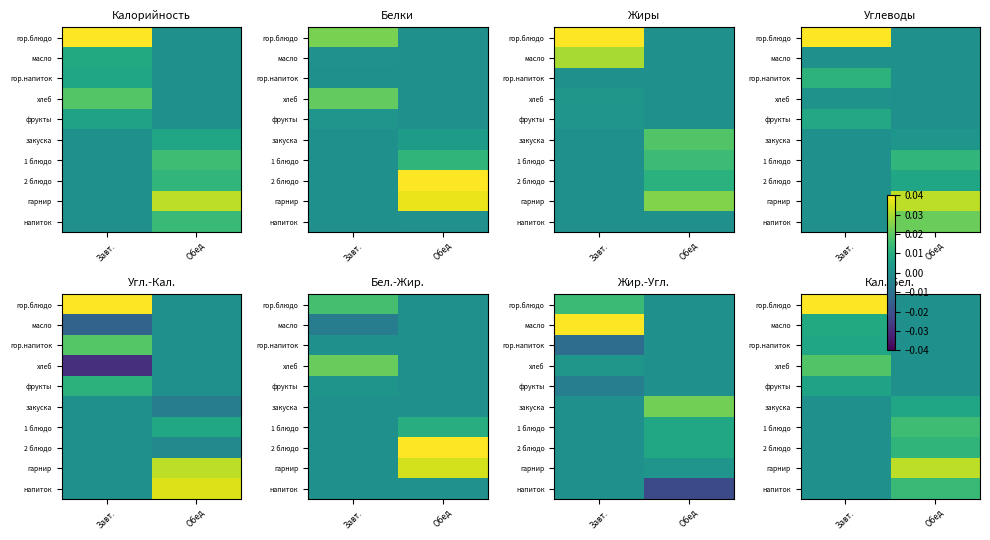

Which series changed the most between Завт. and Обед?

гор.блюдо